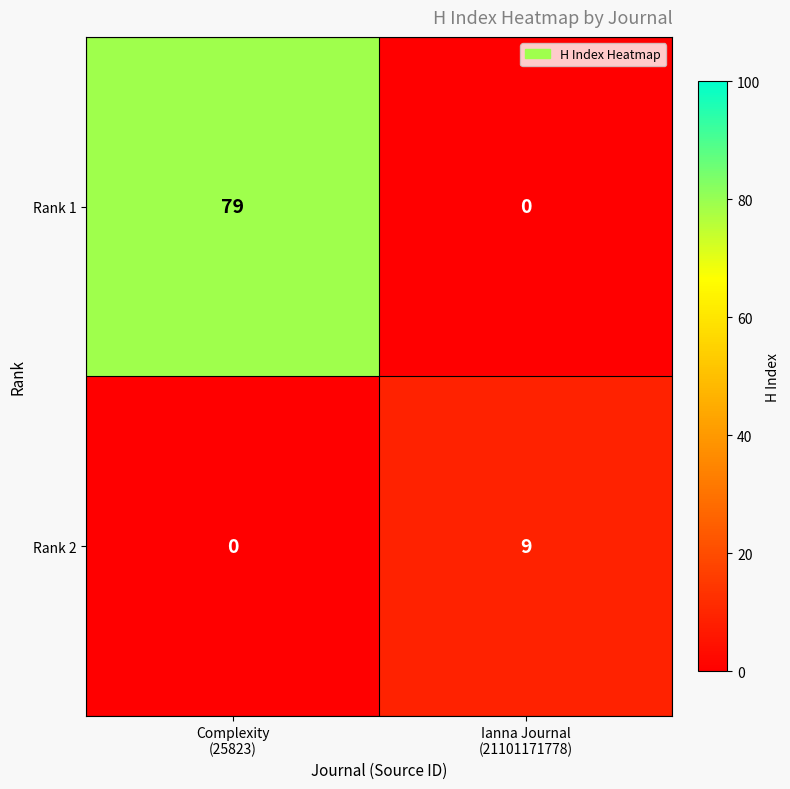

What is the total value across all series at Ianna Journal
(21101171778)?

9